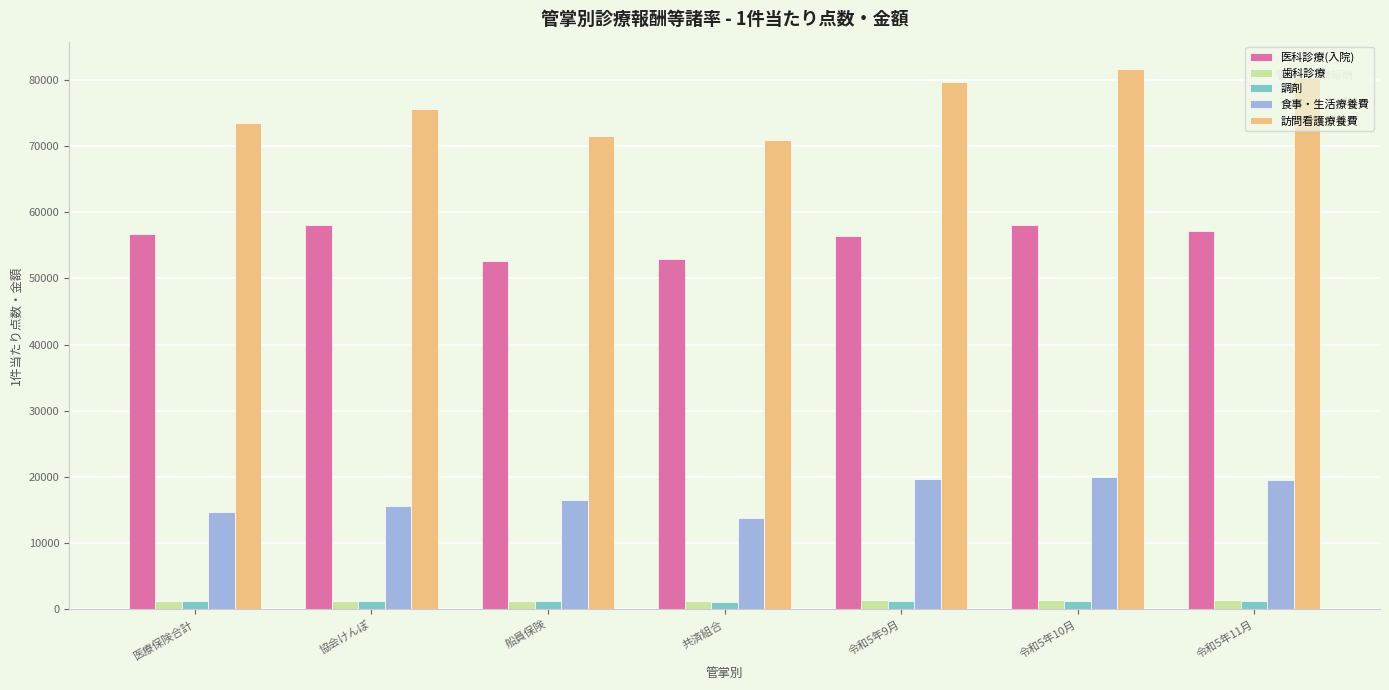

What is the difference between the highest and lowest values at 協会けんぽ?

74391.5